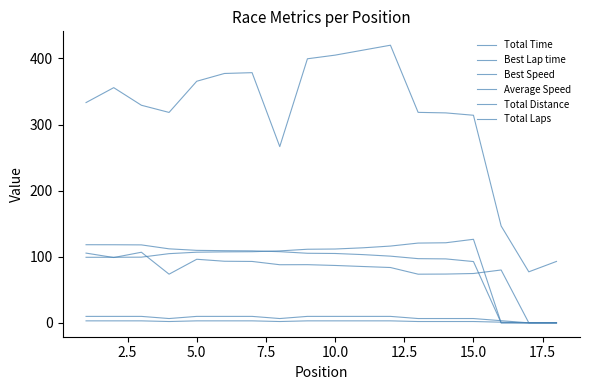

Count the number of categories in the chart.

18